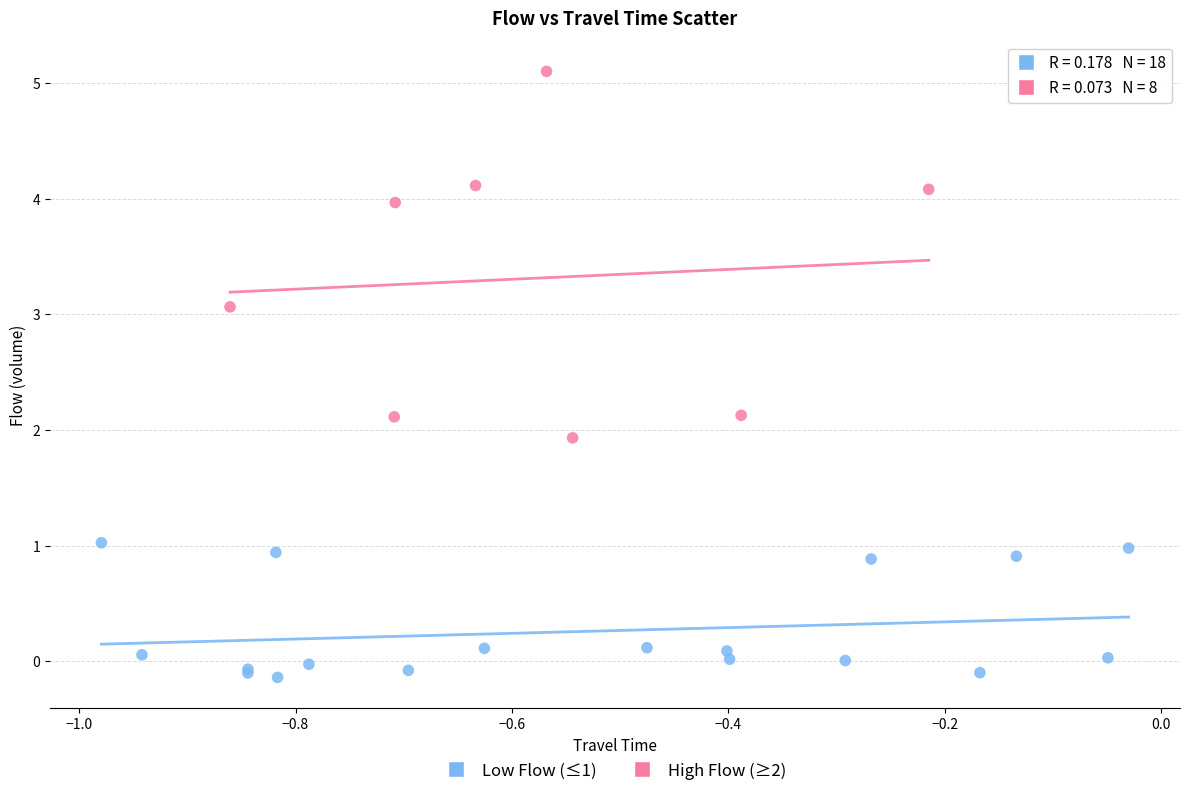

Which series contains the lowest Y value?

Low Flow (≤1)